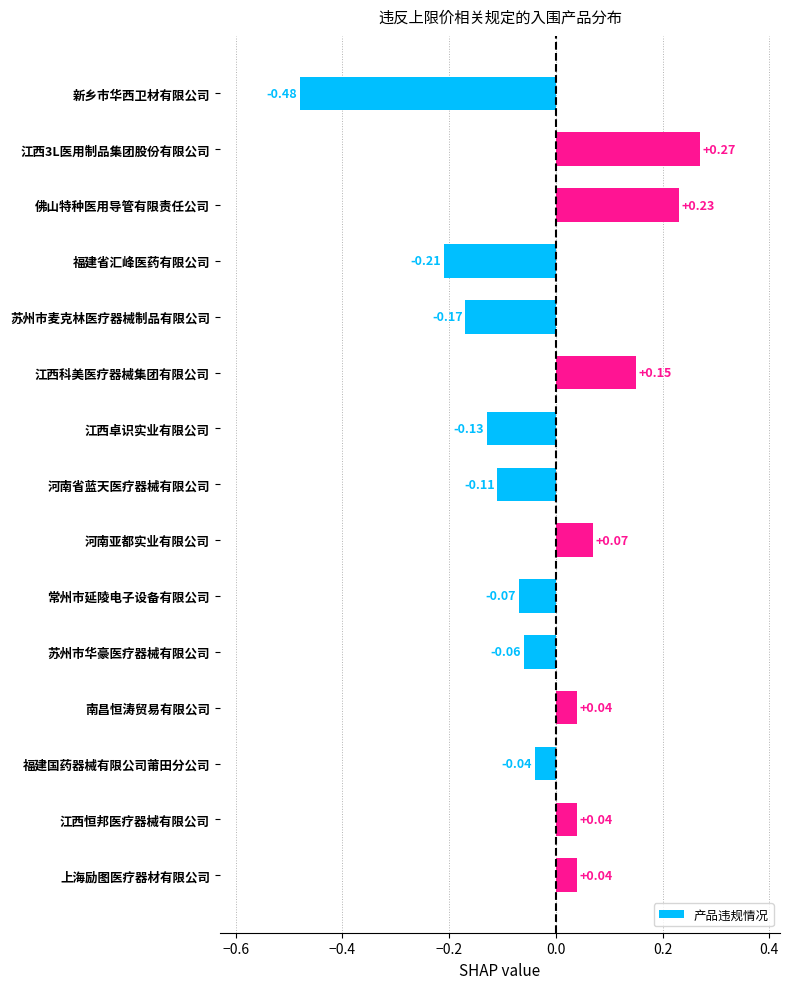

Count the number of categories in the chart.

15